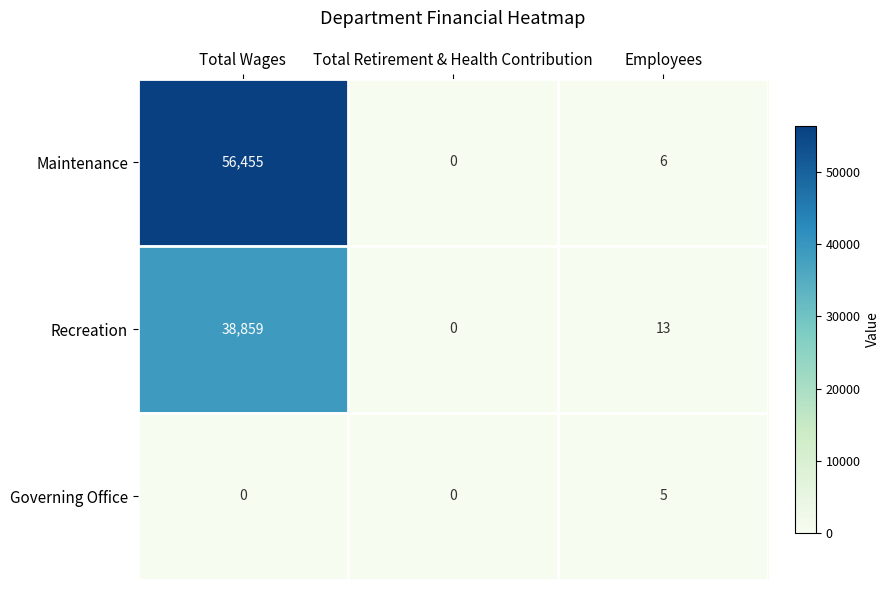

Reading right to left, transcribe all the data shown in this chart.

Maintenance: 6	0	56455
Recreation: 13	0	38859
Governing Office: 5	0	0